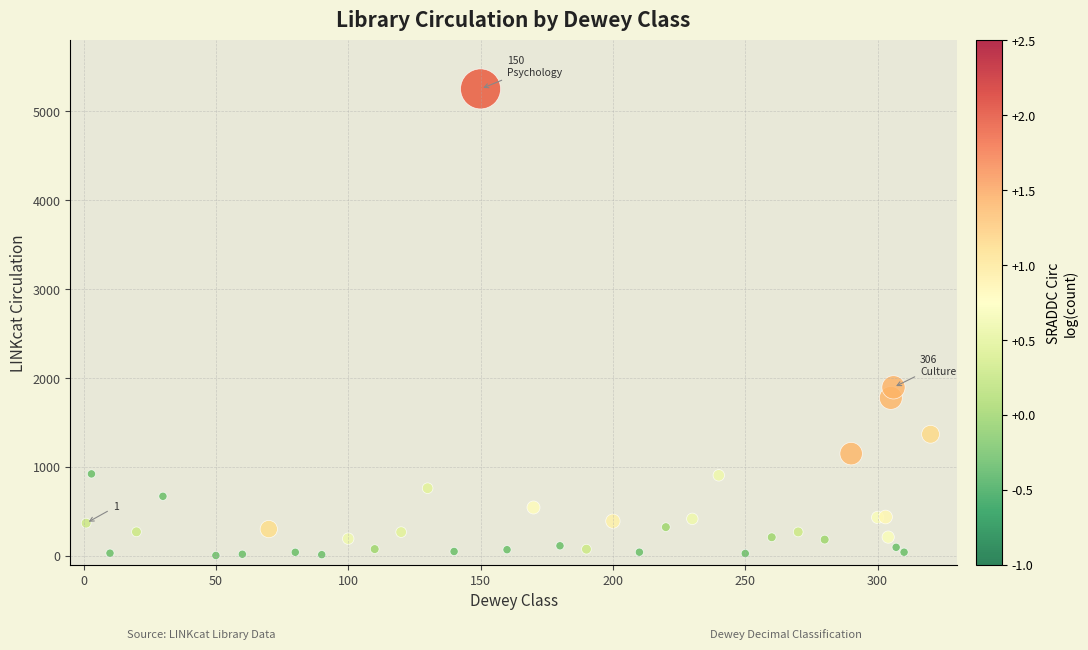

What Y value in the scatter plot is closest to 2629?

1896